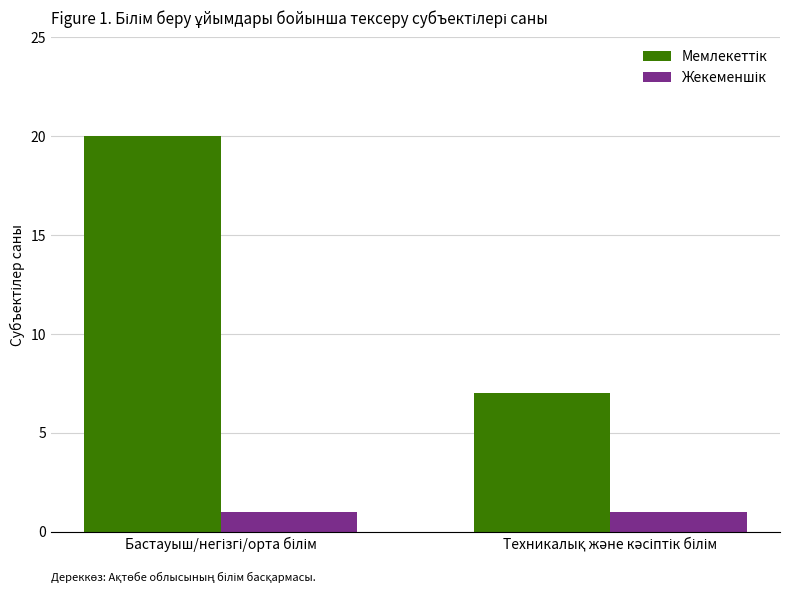

What is the maximum value shown in the chart?

20